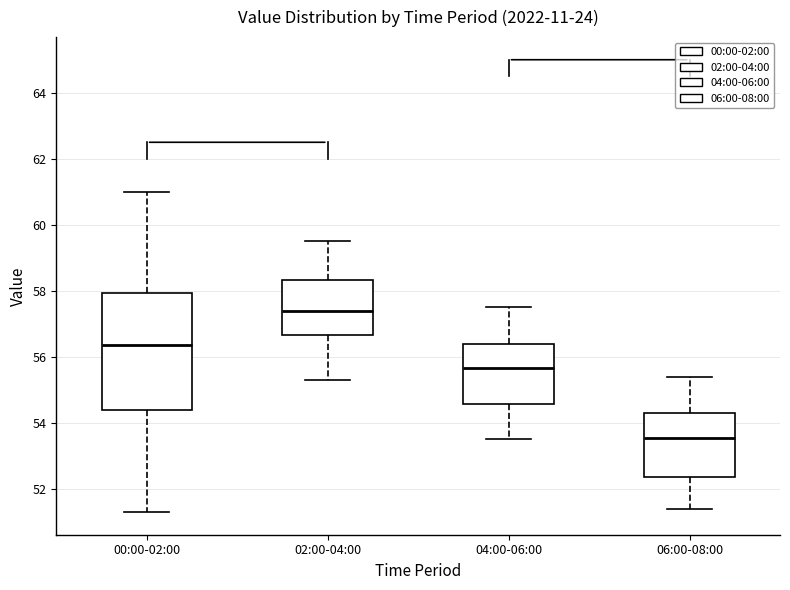

Reading left to right, read every box against the y-axis: the position of its median line, the range the box covers, and the ends of its whiskers. The values are not printed on the chart, so give them approximately, as read against the axis.

00:00-02:00: median 56.4, box 54.4 to 58.0, whiskers 51.4 to 61.0
02:00-04:00: median 57.4, box 56.6 to 58.4, whiskers 55.4 to 59.6
04:00-06:00: median 55.6, box 54.6 to 56.4, whiskers 53.6 to 57.6
06:00-08:00: median 53.6, box 52.4 to 54.4, whiskers 51.4 to 55.4